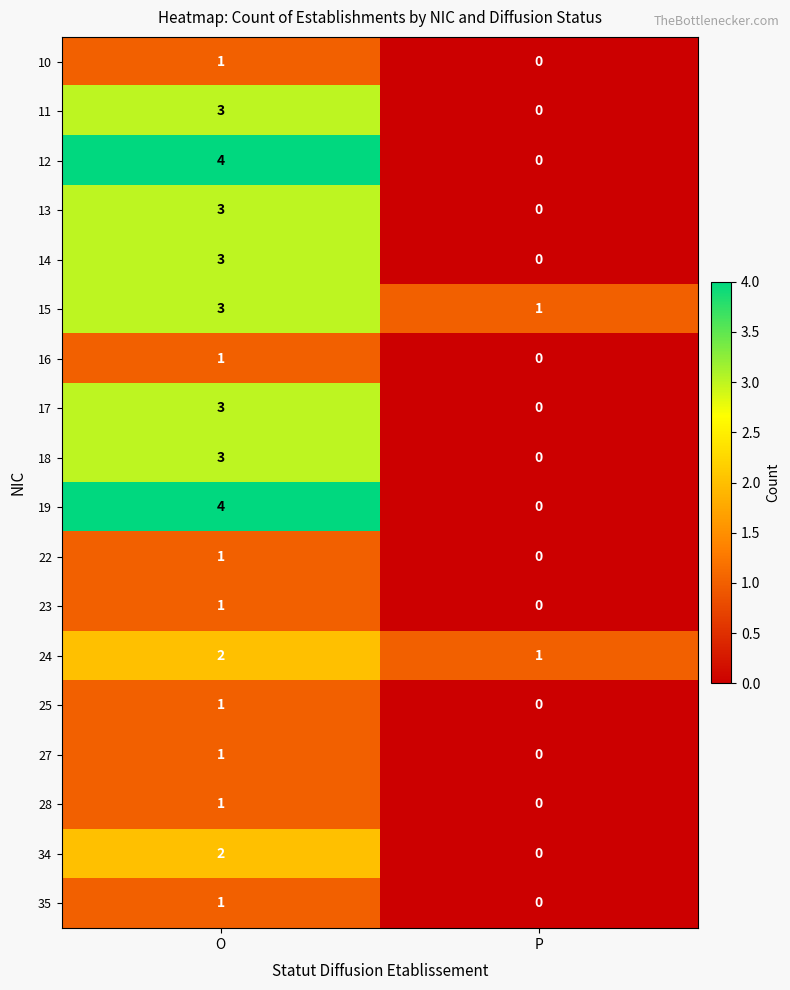

What is the difference between the highest and lowest values at P?

1